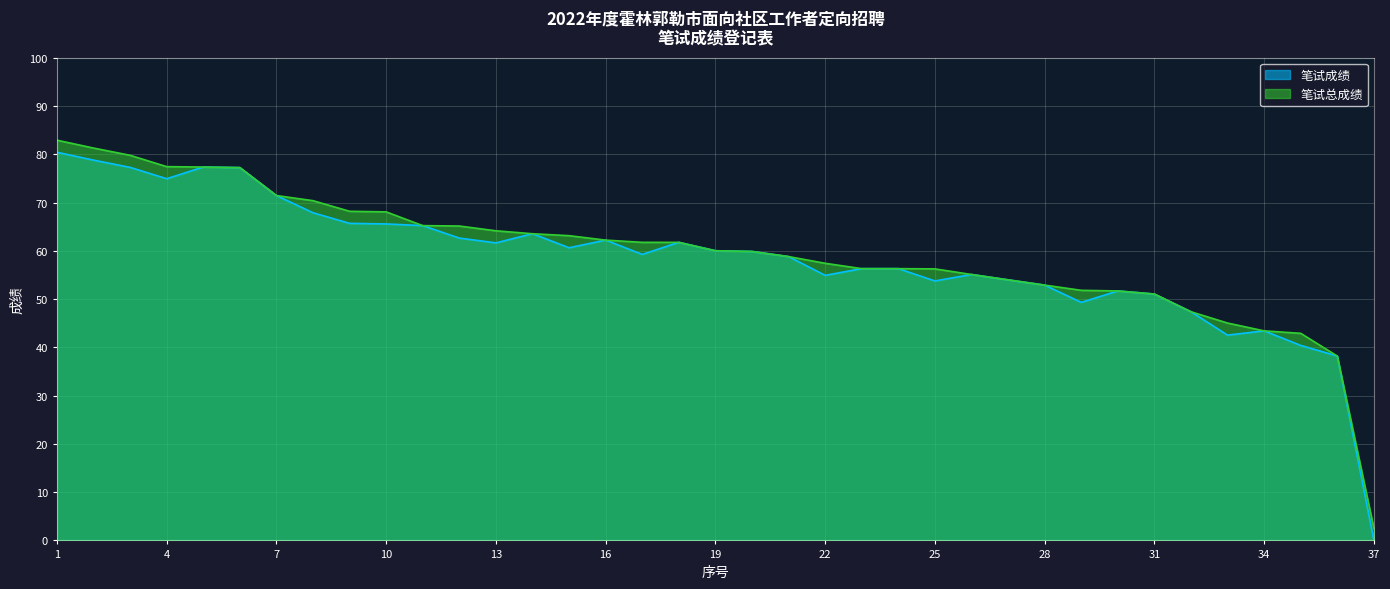

Rank the series at 26 from lowest to highest value.

笔试成绩, 笔试总成绩